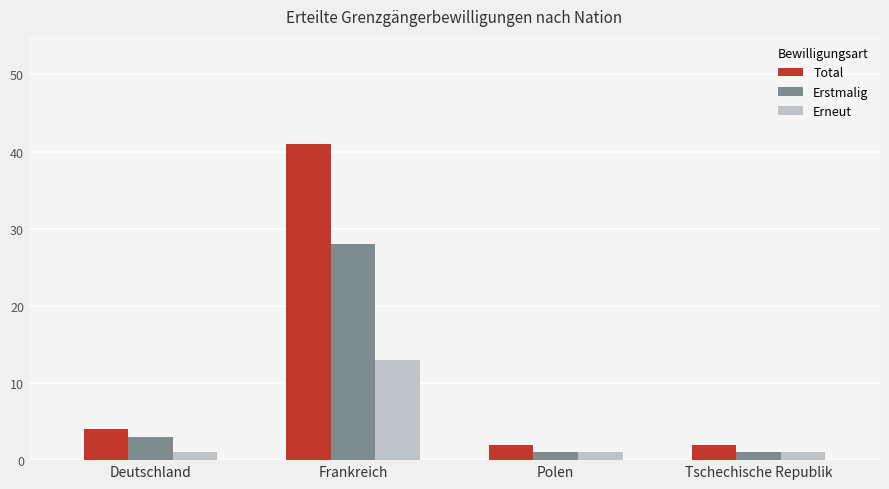

True or false: Total has a value of 18 at Frankreich.

False